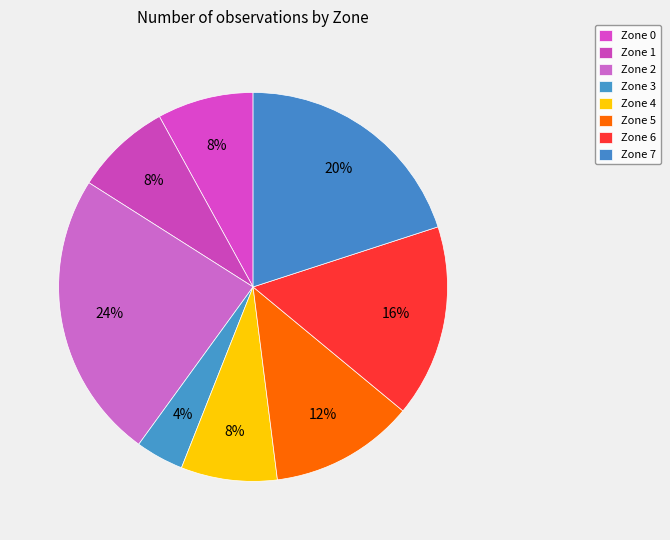

Does Zone 6 account for over 50% of the chart?

No